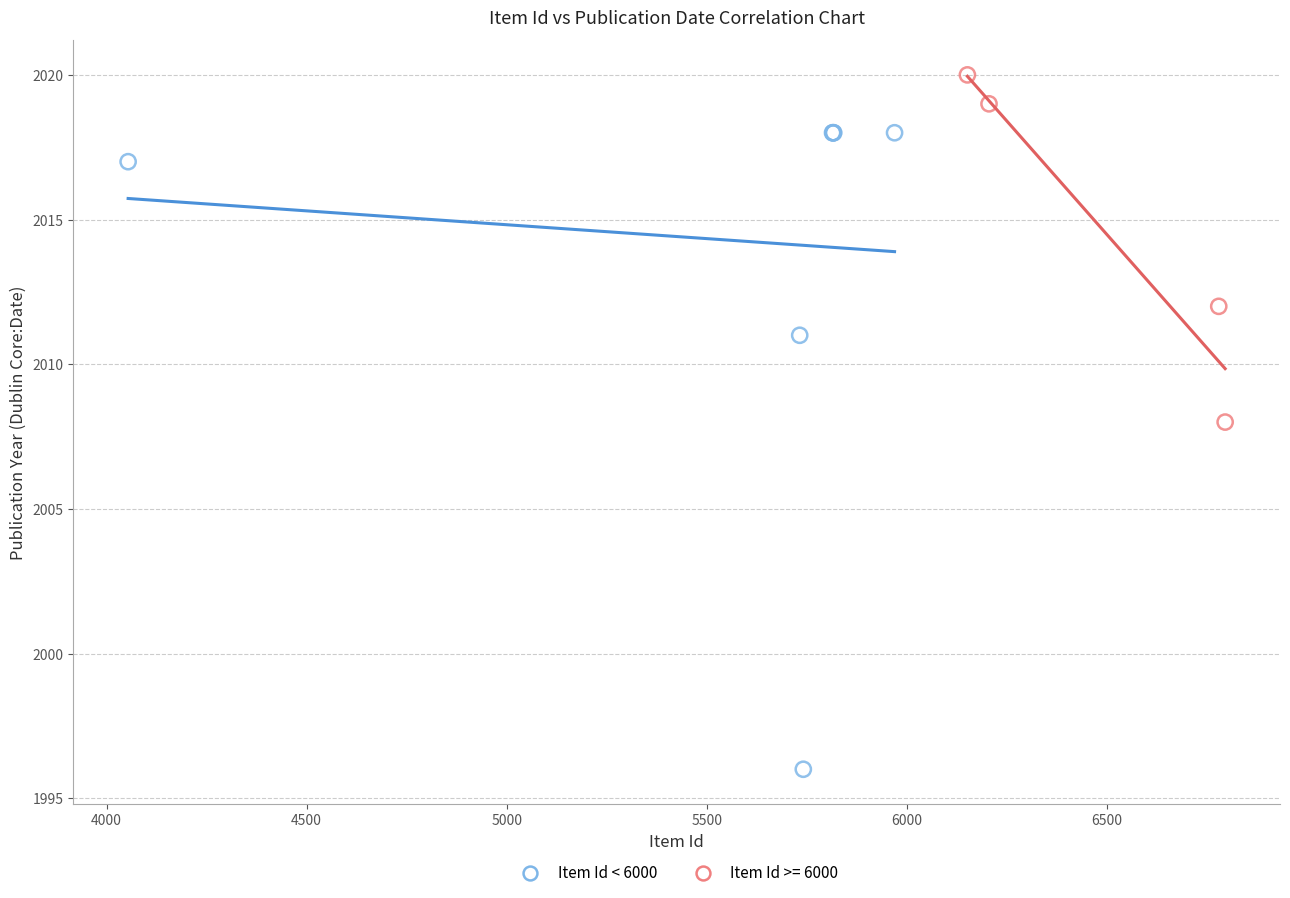

Which series has the widest spread of Y values?

Item Id < 6000